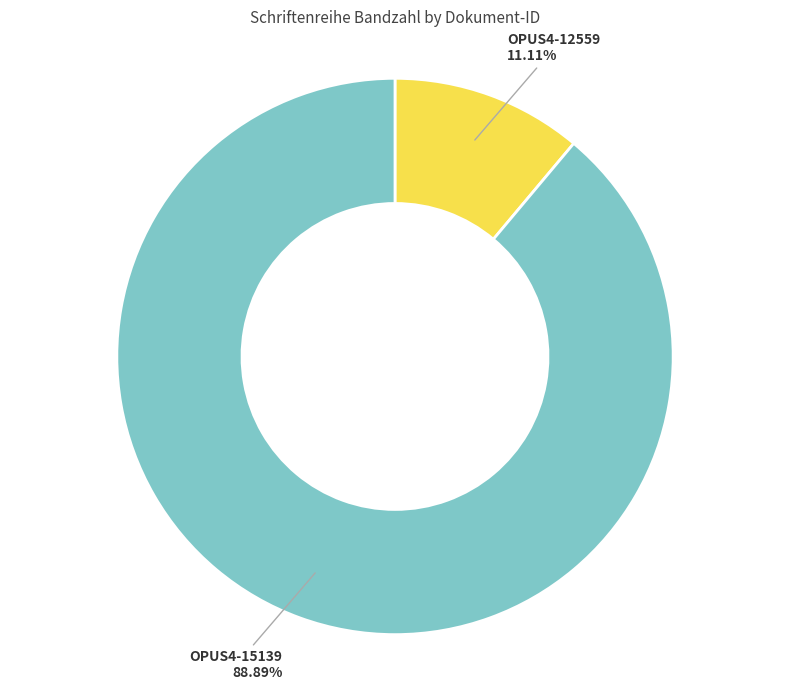

Which has a higher value, OPUS4-12559 or OPUS4-15139?

OPUS4-15139